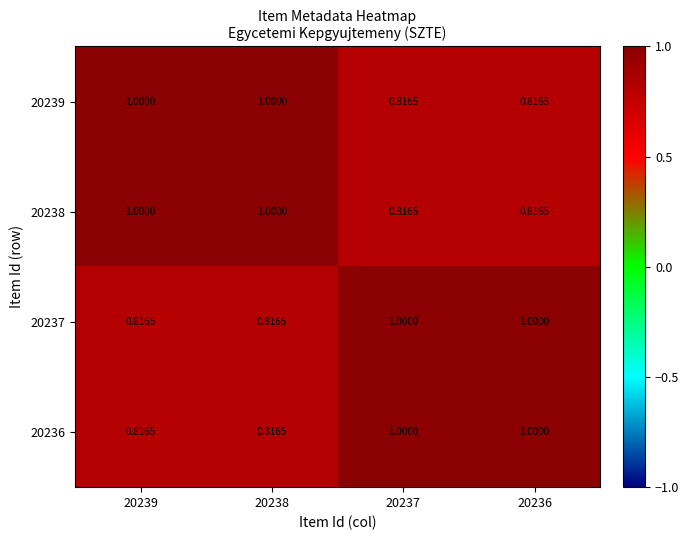

Is the value of 20237 at 20237 greater than the value of 20238 at 20237?

Yes